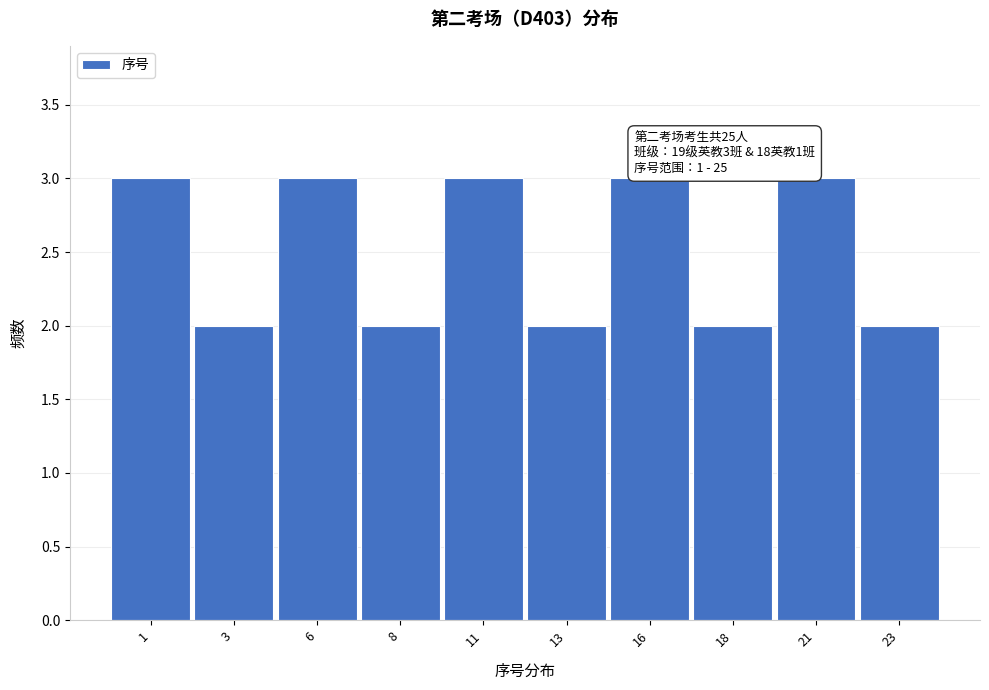

Reading left to right, transcribe all the data shown in this chart.

3	2	3	2	3	2	3	2	3	2